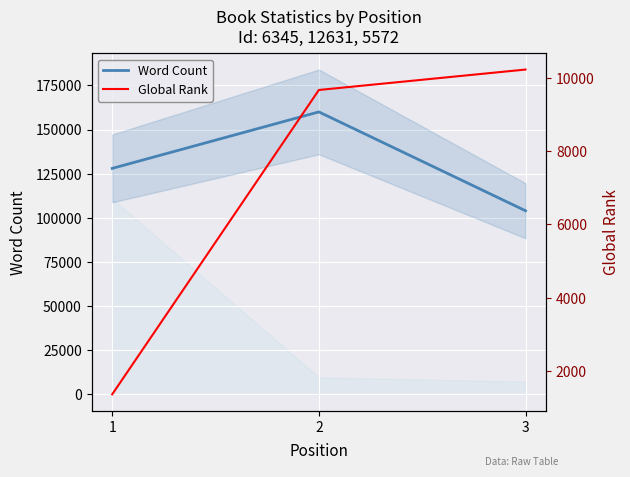

Rank the series by their average value, from lowest to highest.

Global Rank, Word Count